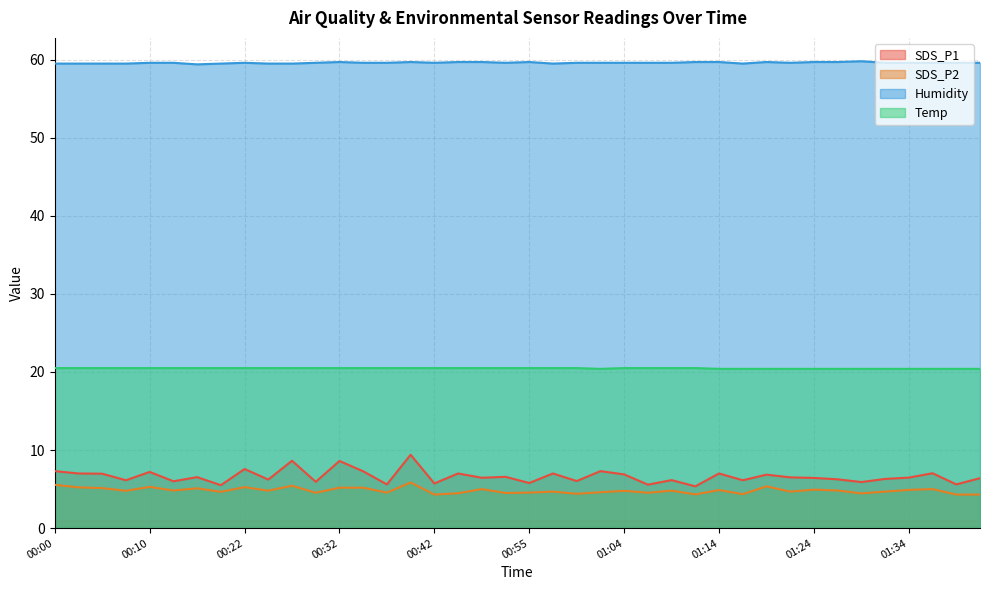

Is the value of Humidity at 00:22 greater than the value of SDS_P2 at 01:19?

Yes